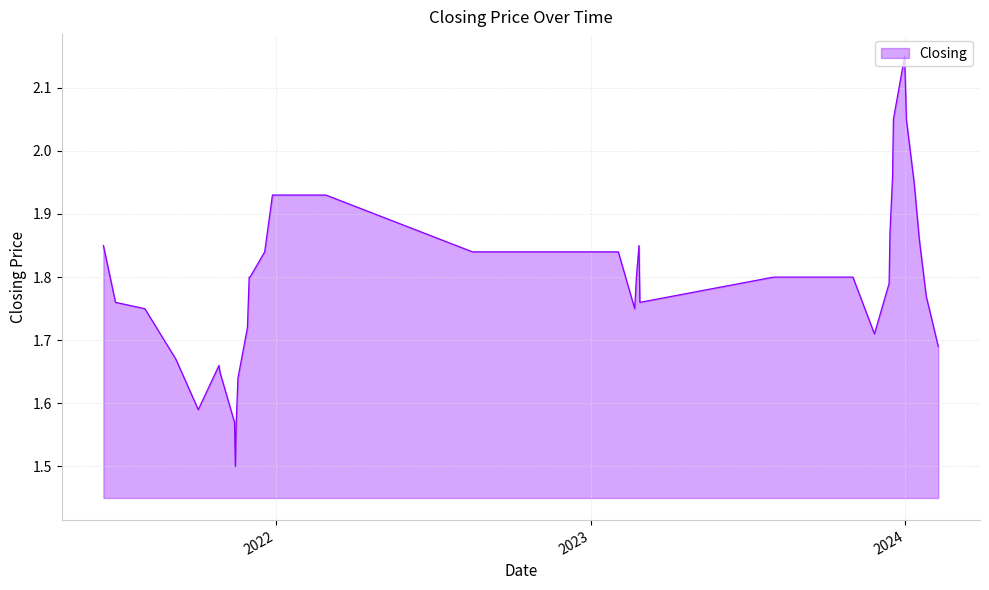

Which category has the highest value across all series?

31/12/2023